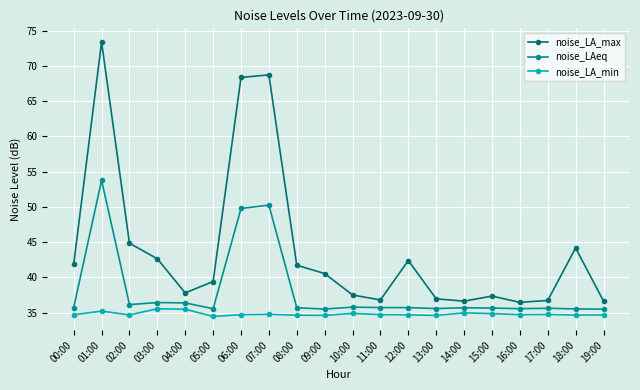

Where is the first local maximum for noise_LAeq?

01:00